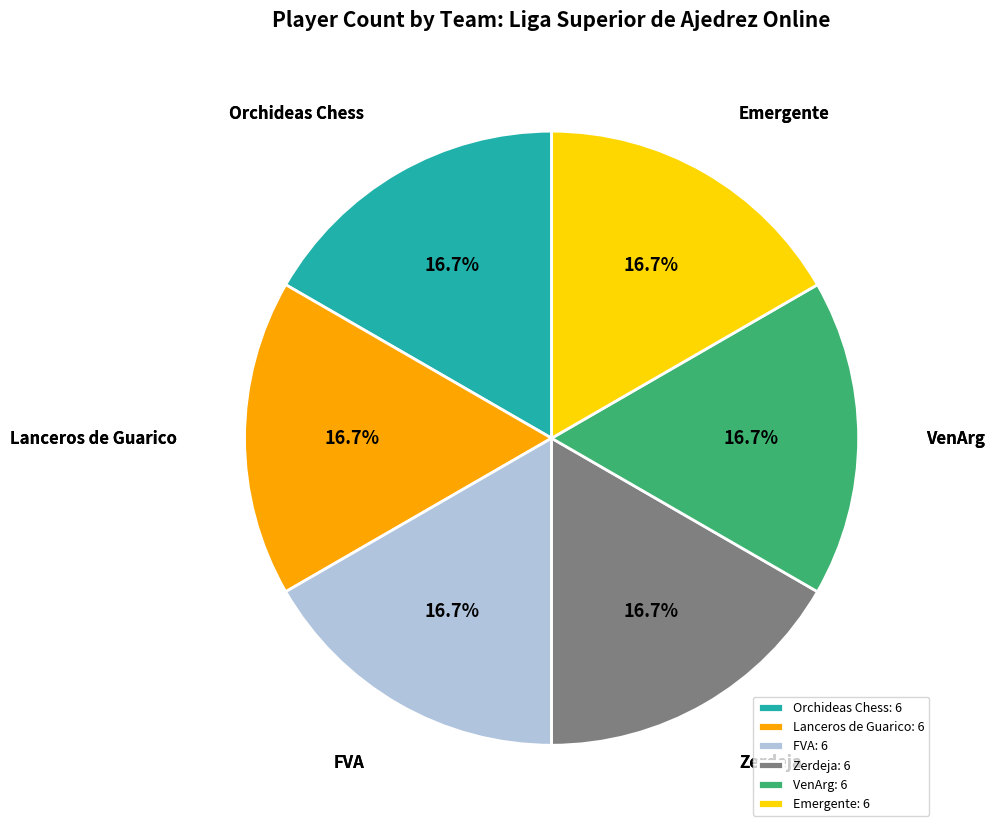

To the nearest percent, what is the combined percentage of Emergente and Lanceros de Guarico?

33%